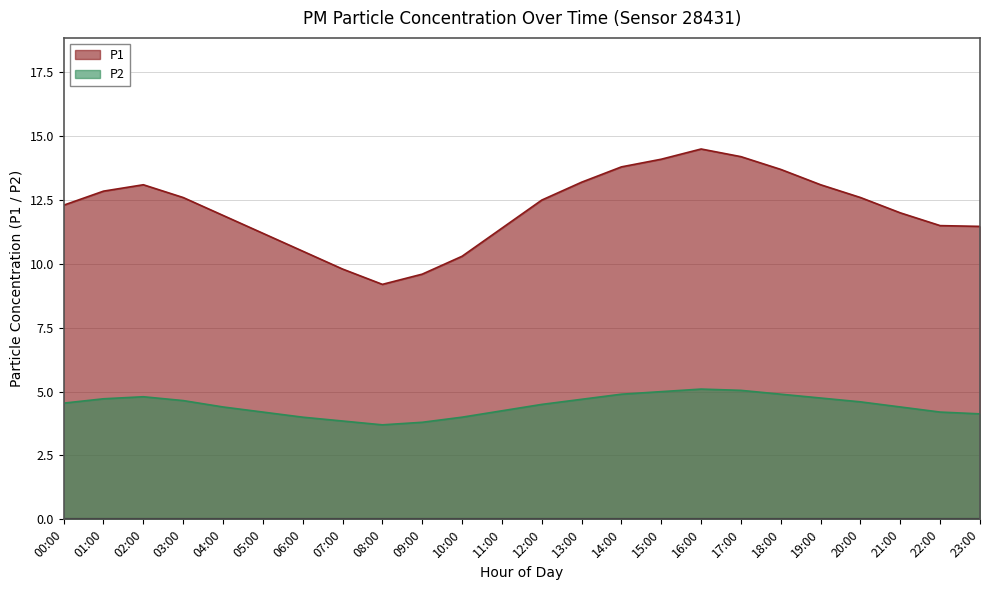

Which has a higher value, 05:00 or 13:00?

13:00